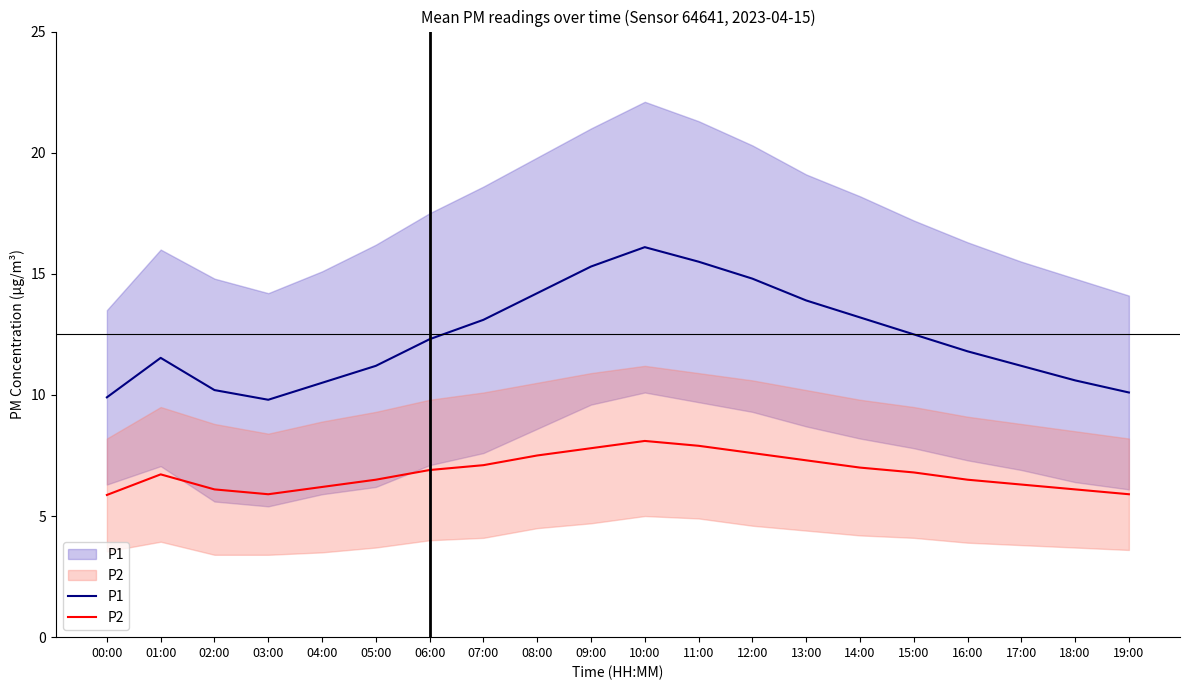

What are all the series names shown in the legend?

P1, P2